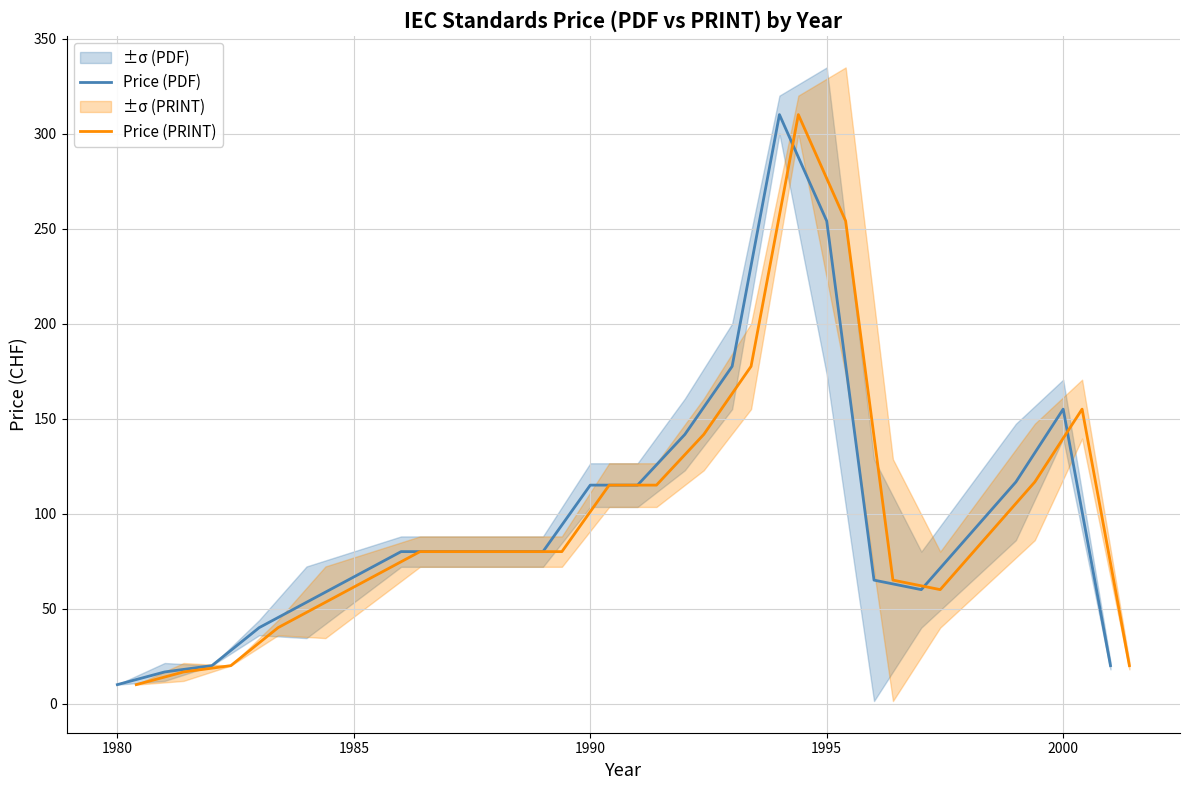

How many interior local peaks does the Price (PRINT) series have?

2